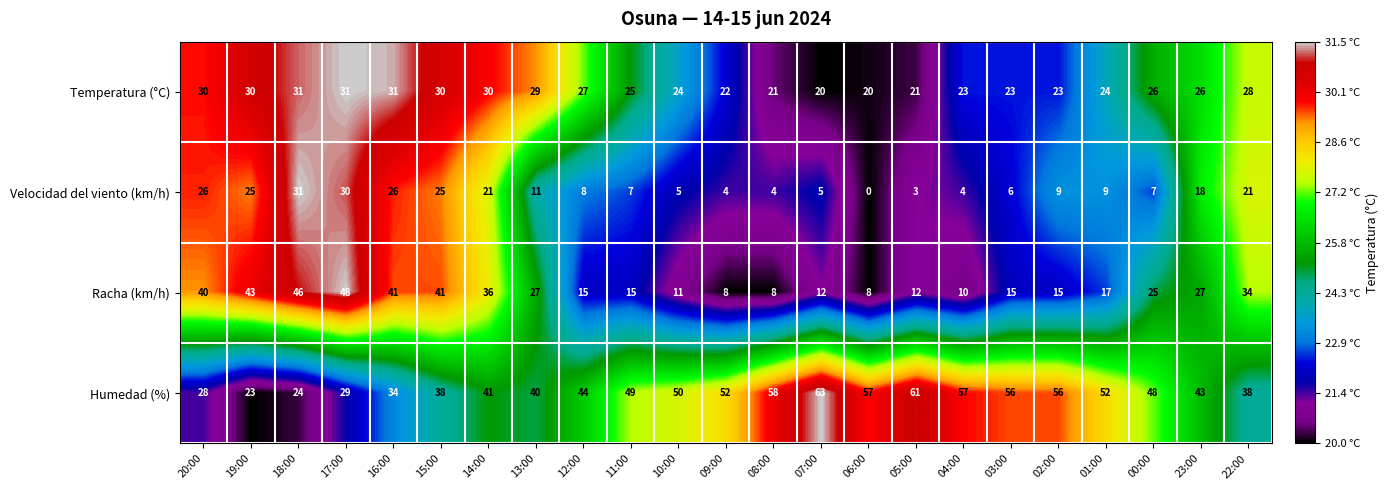

Rank the series at 01:00 from lowest to highest value.

Velocidad del viento (km/h), Racha (km/h), Temperatura (°C), Humedad (%)